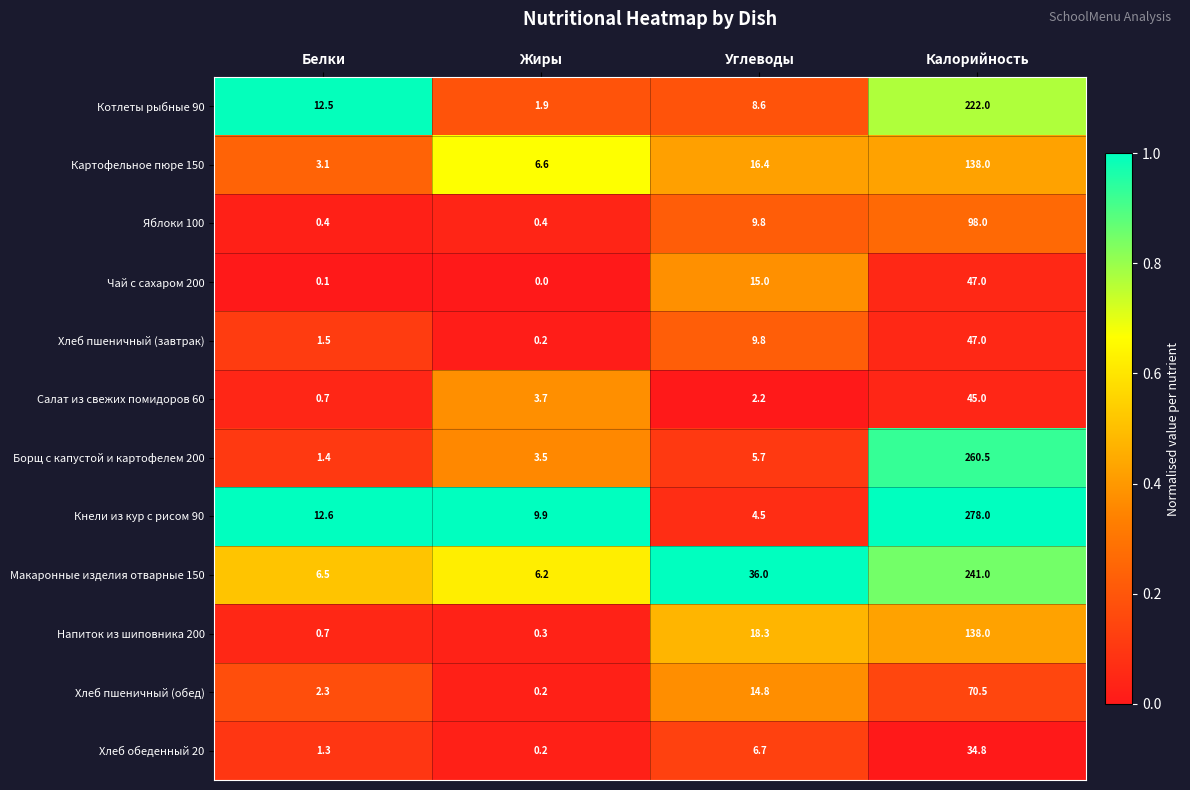

What is the difference between the highest and lowest values at Углеводы?

33.8